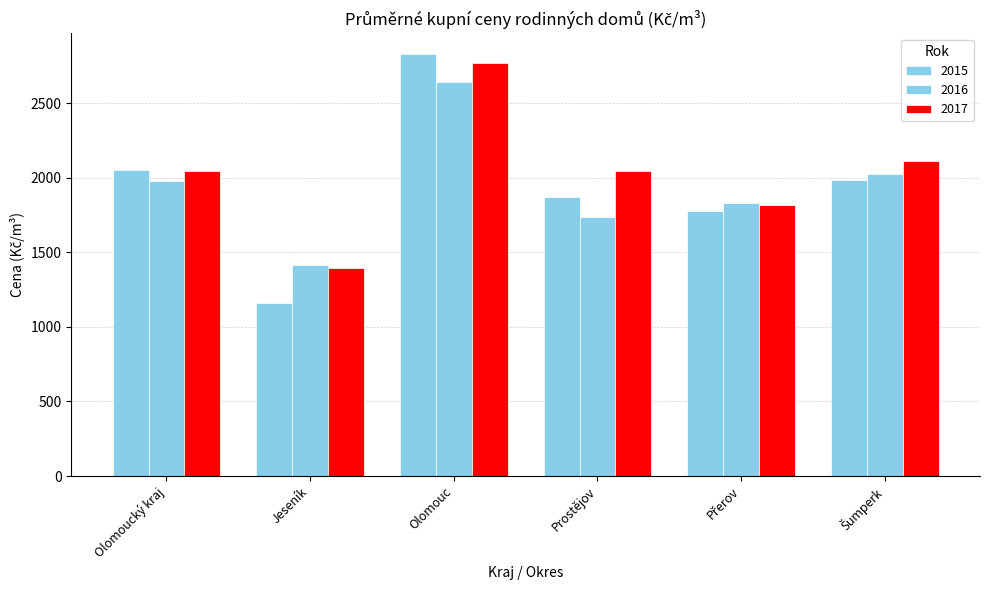

Which series has the largest range (max minus min)?

2015